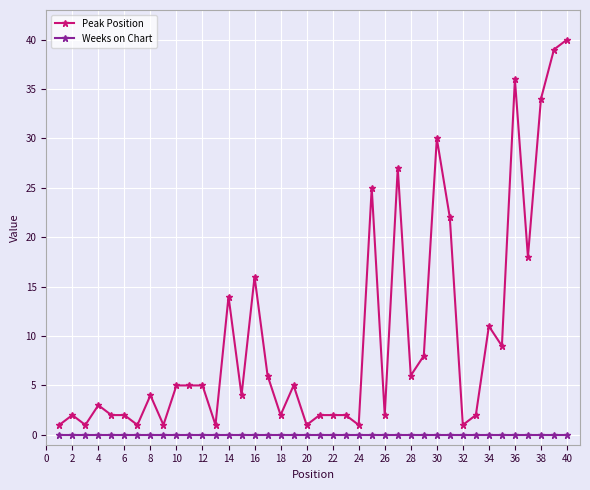

Reading right to left, what are all the values shown in this chart?

Peak Position: 40	39	34	18	36	9	11	2	1	22	30	8	6	27	2	25	1	2	2	2	1	5	2	6	16	4	14	1	5	5	5	1	4	1	2	2	3	1	2	1
Weeks on Chart: 0	0	0	0	0	0	0	0	0	0	0	0	0	0	0	0	0	0	0	0	0	0	0	0	0	0	0	0	0	0	0	0	0	0	0	0	0	0	0	0